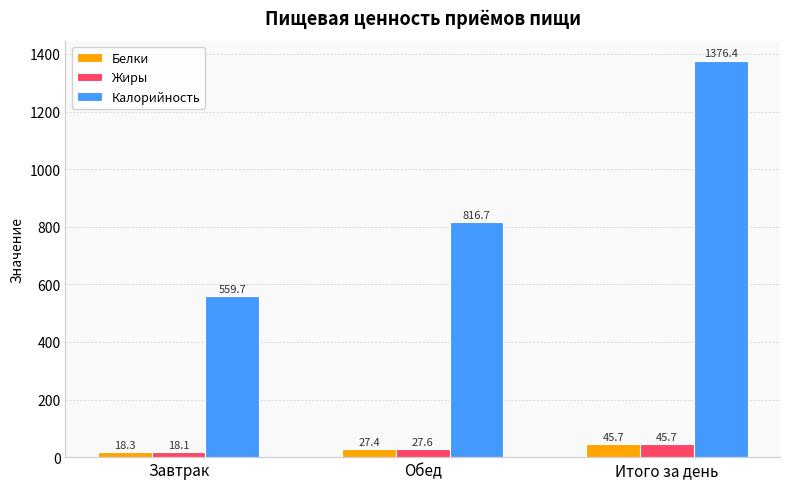

What are all the series names shown in the legend?

Белки, Жиры, Калорийность